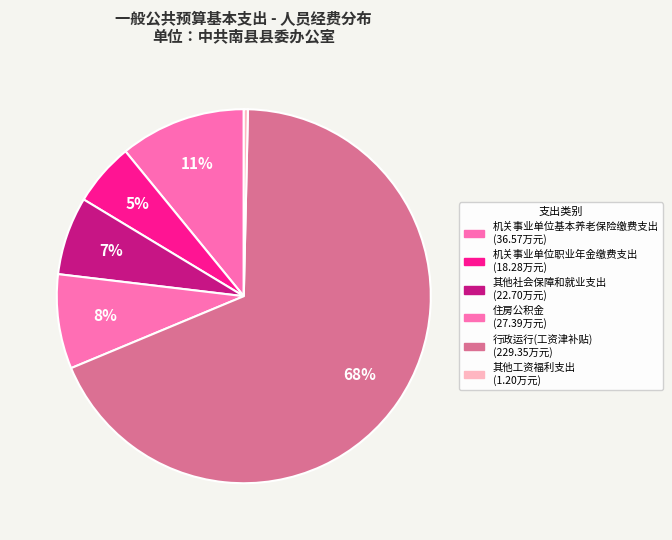

How many slices are in this pie chart?

6